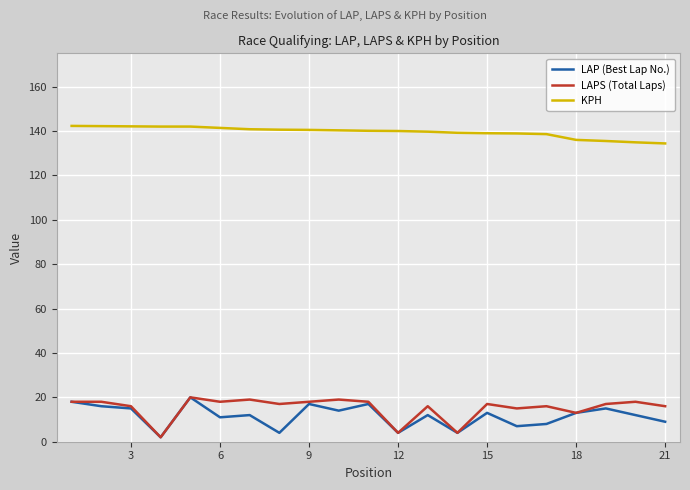

Which series has the largest total across all categories?

KPH